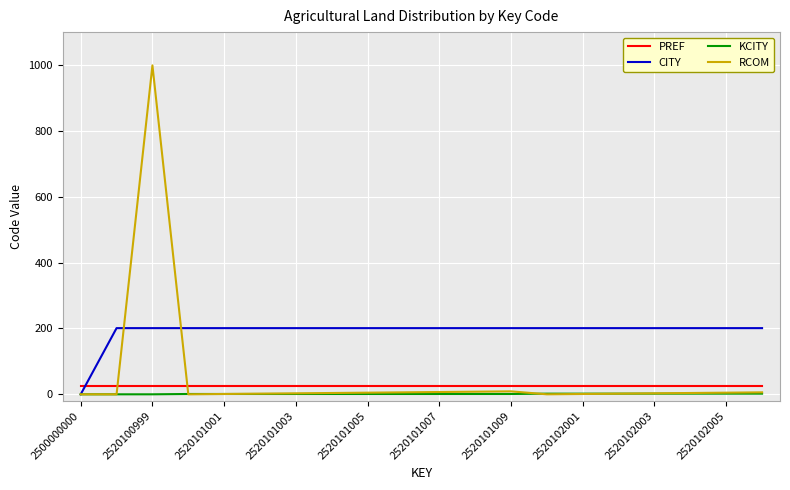

Which series has the largest total across all categories?

CITY